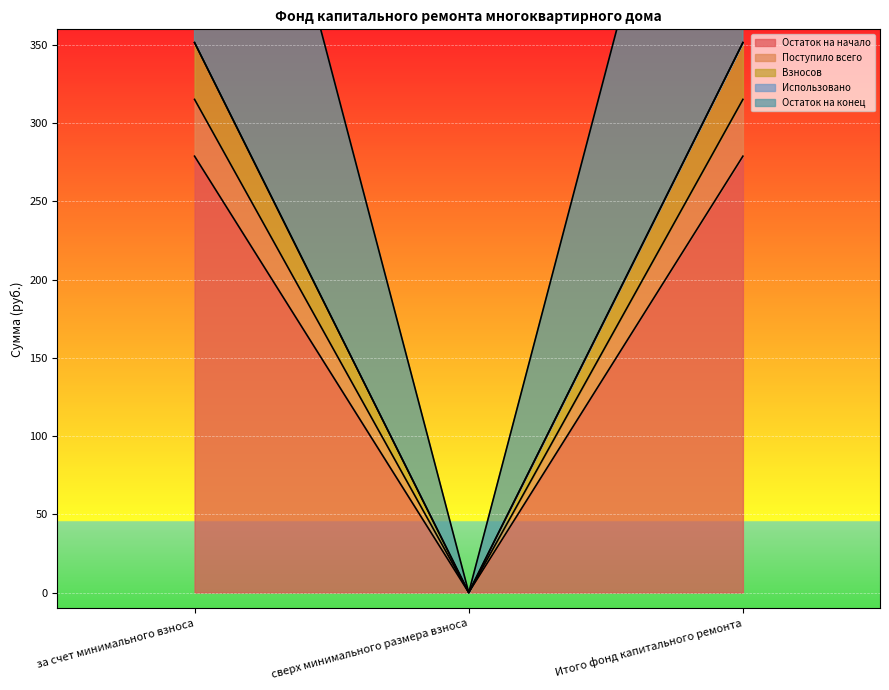

How many values in Взносов are above zero?

2